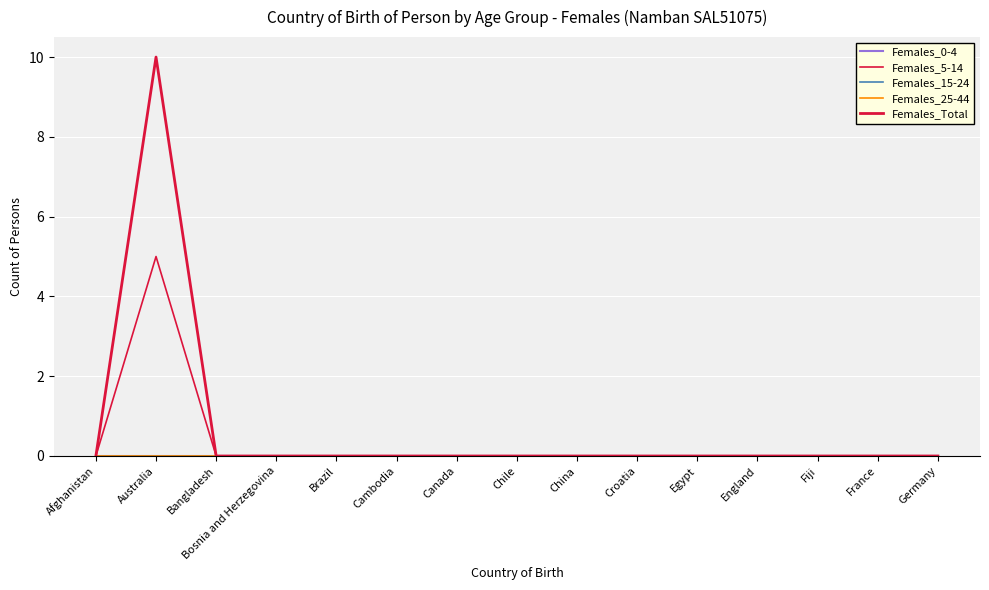

True or false: Females_5-14 and Females_25-44 intersect in this chart.

False